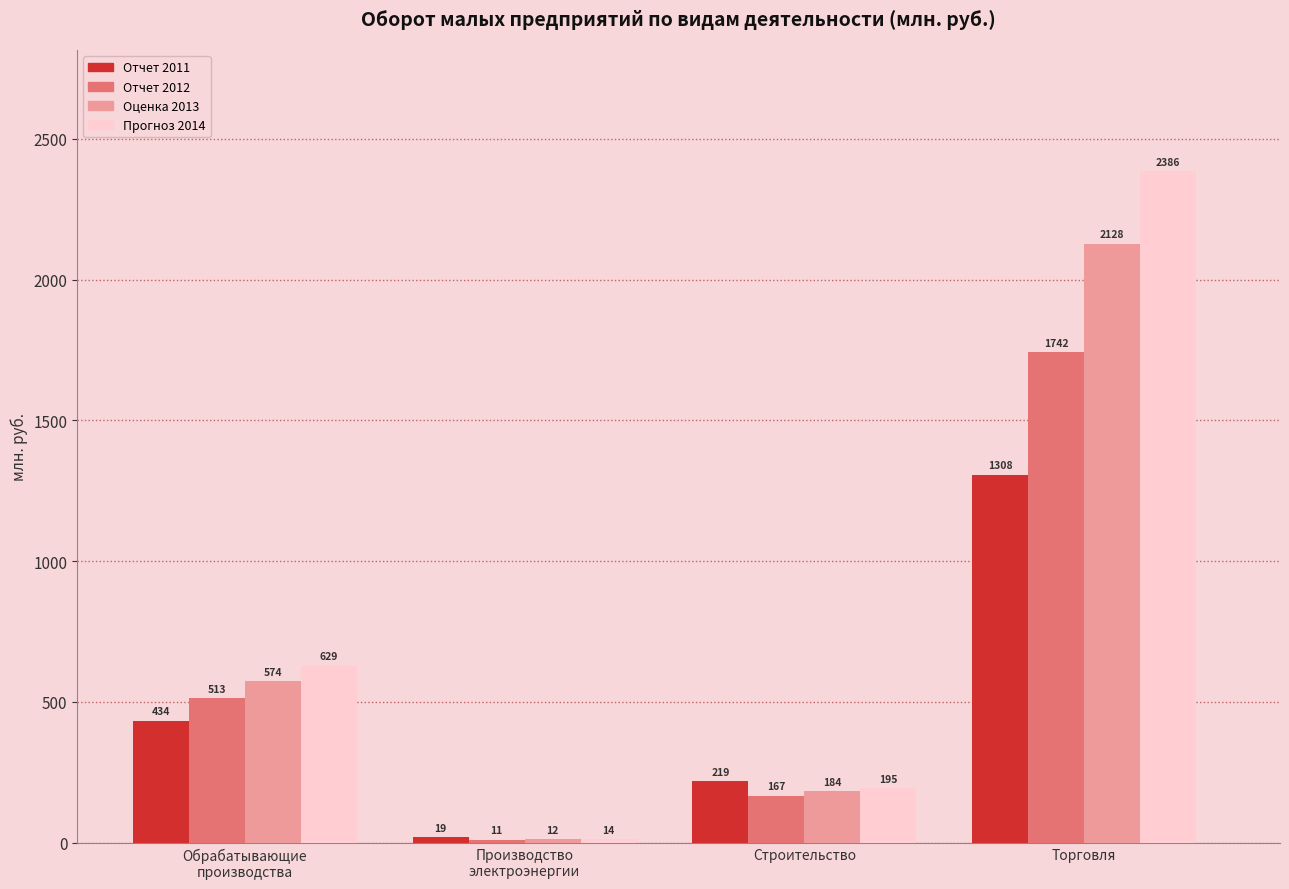

What is the greatest value displayed?

2386.1